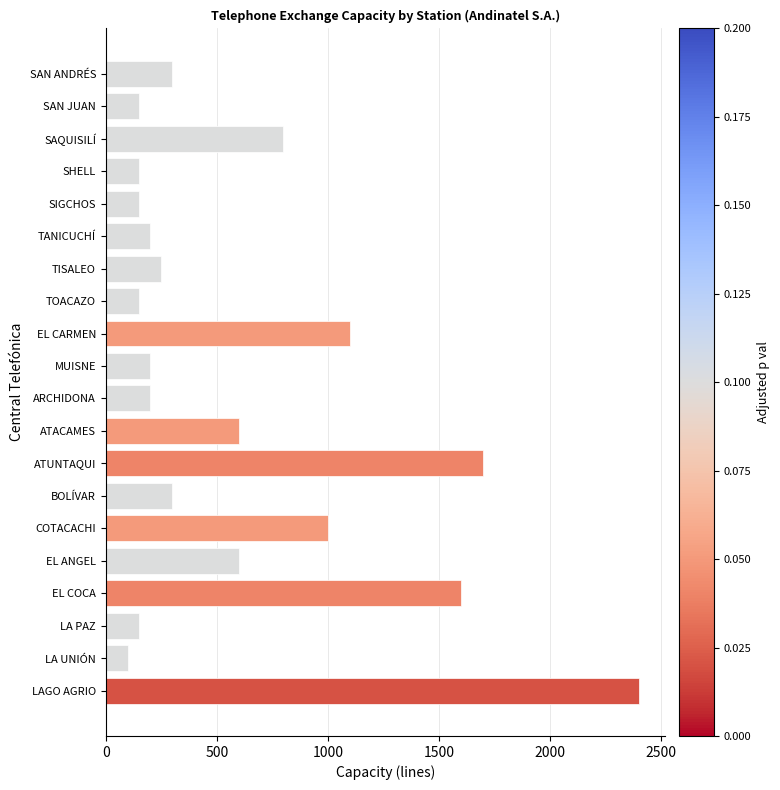

Does the chart contain any negative values?

No